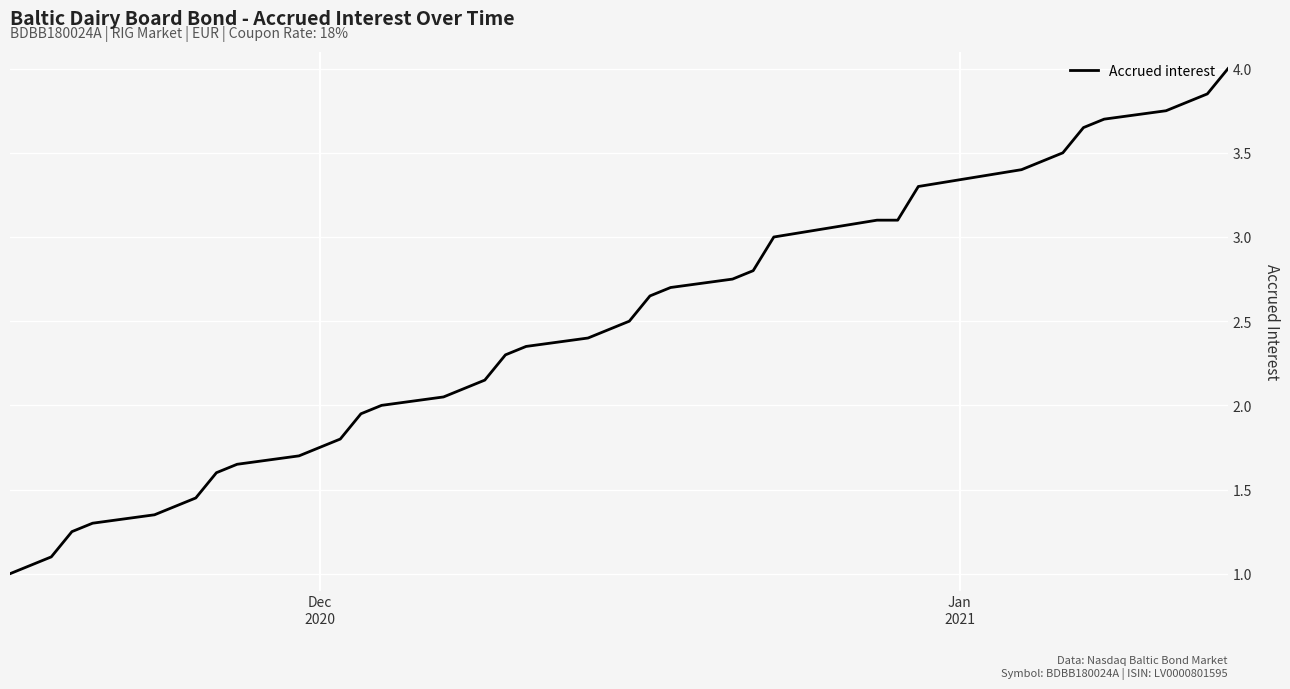

What is the minimum value shown in the chart?

1.0